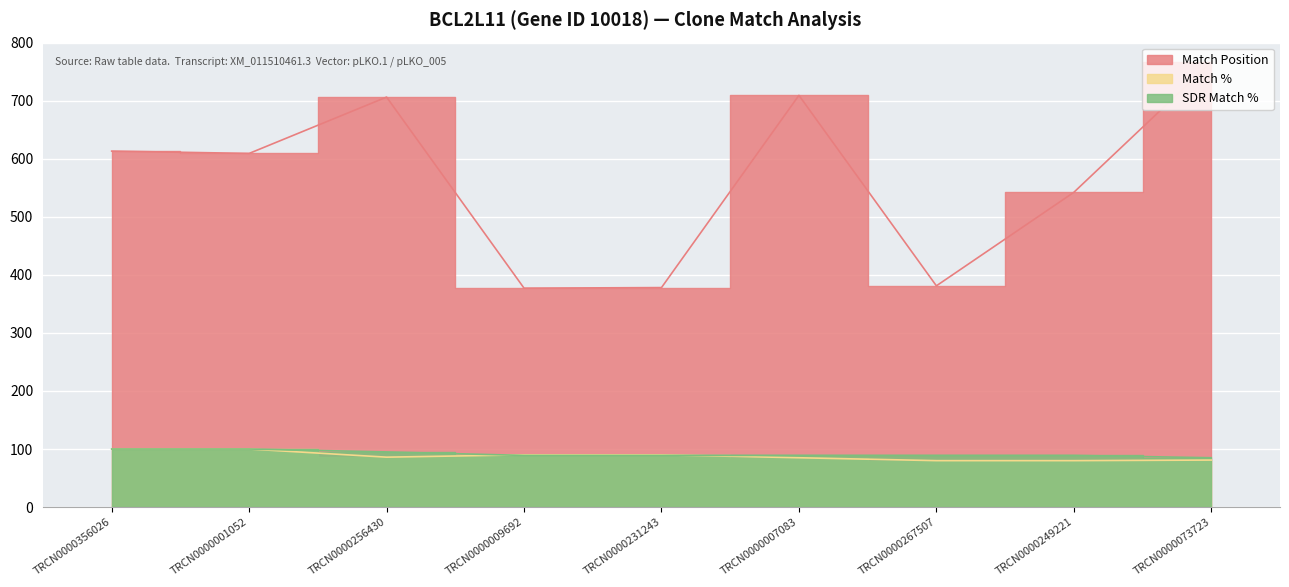

Which category has the highest value in the Match % series?

TRCN0000356026